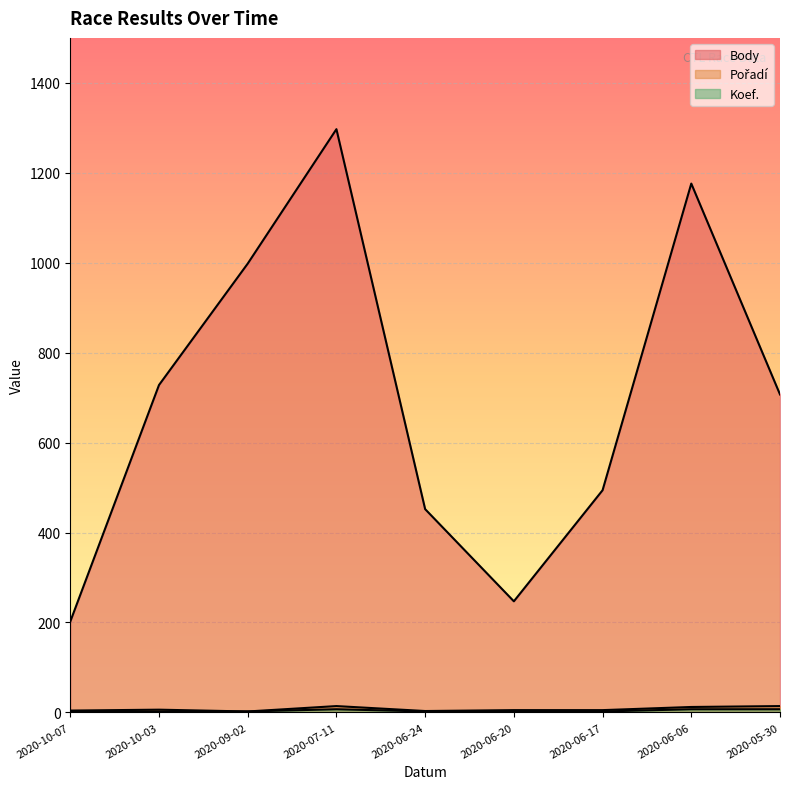

Reading left to right, transcribe all the data shown in this chart.

Body: 202	728	998	1297	452	247	494	1176	707
Pořadí: 4	6	2	14	3	5	5	12	14
Koef.: 2	2	2	7	2	1	2	7	7